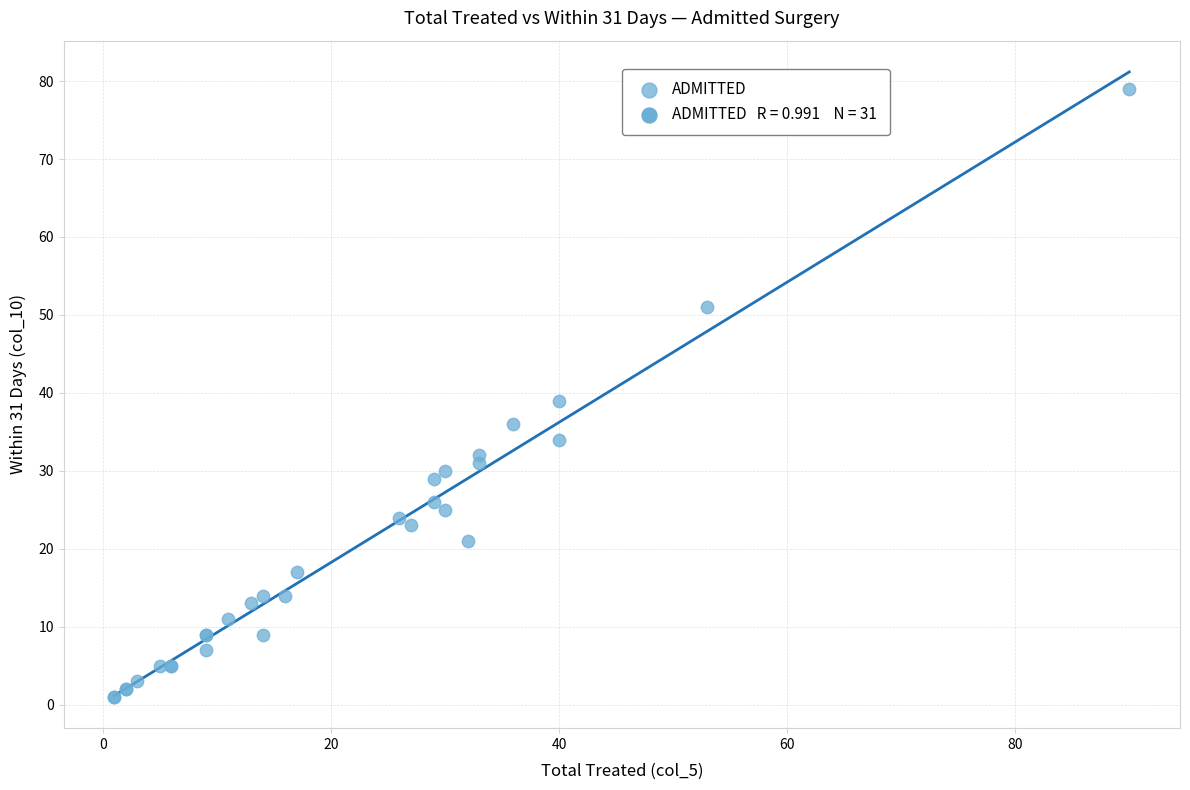

What Y value in the scatter plot is closest to 40?

39